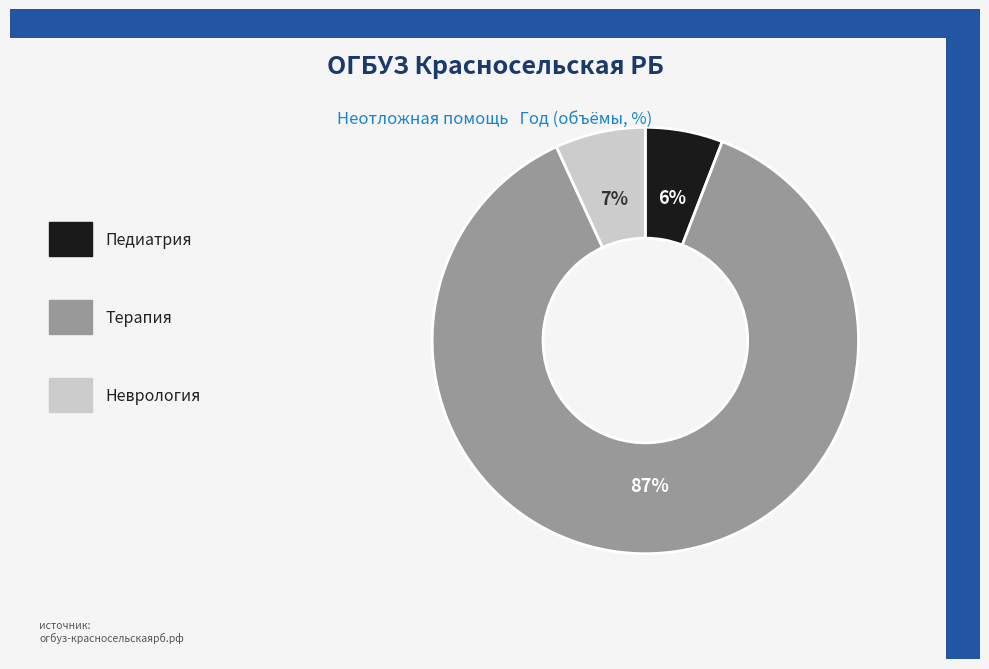

To the nearest percent, what is the average slice percentage?

33%